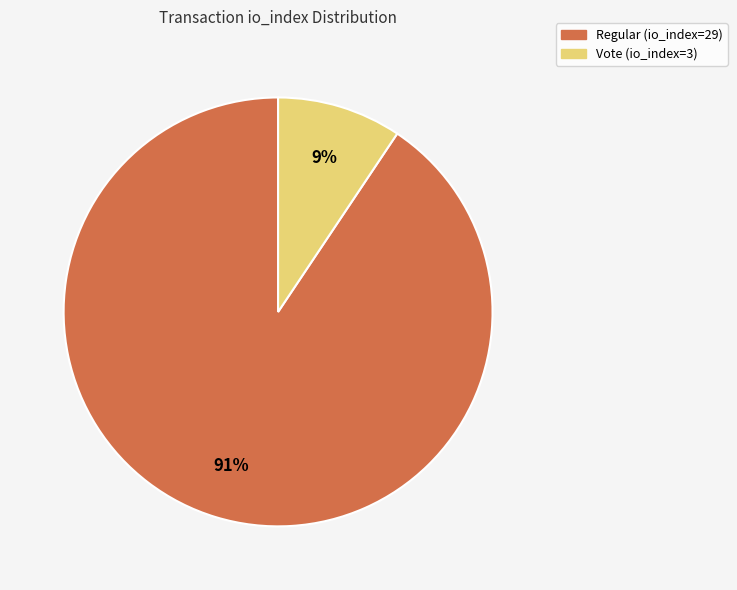

Is Regular (io_index=29) the majority of the pie?

Yes